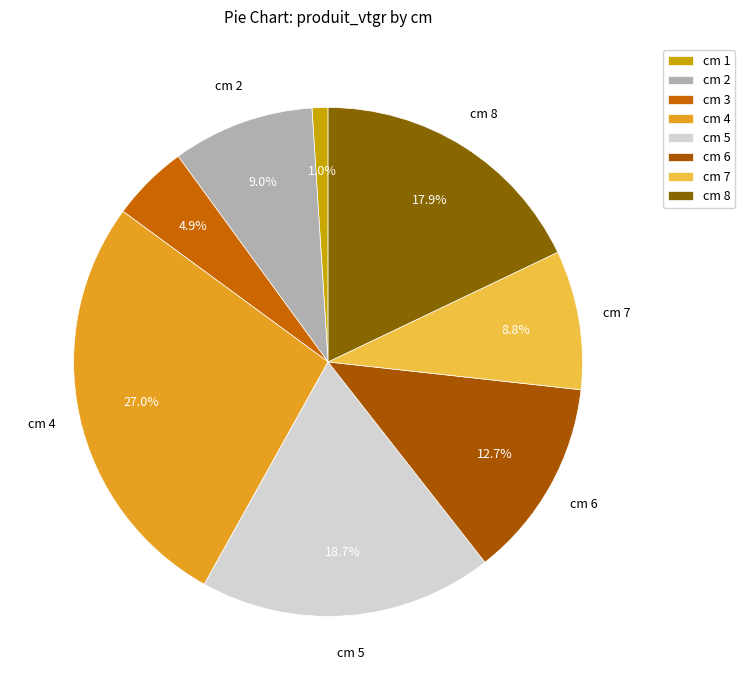

To the nearest percent, what is the difference between the largest and smallest slice percentages?

26%